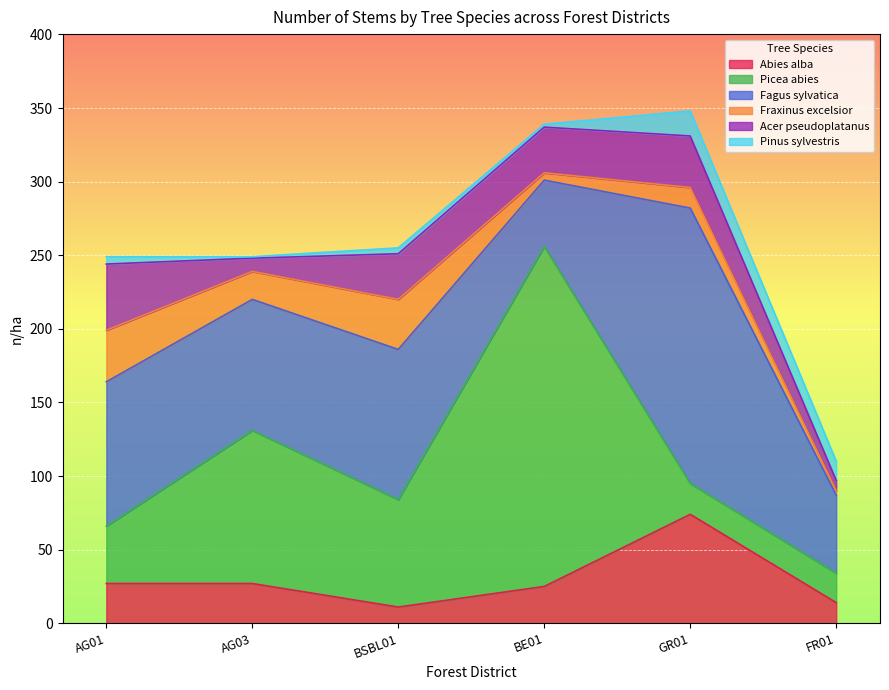

Which category has the lowest value across all series?

AG03